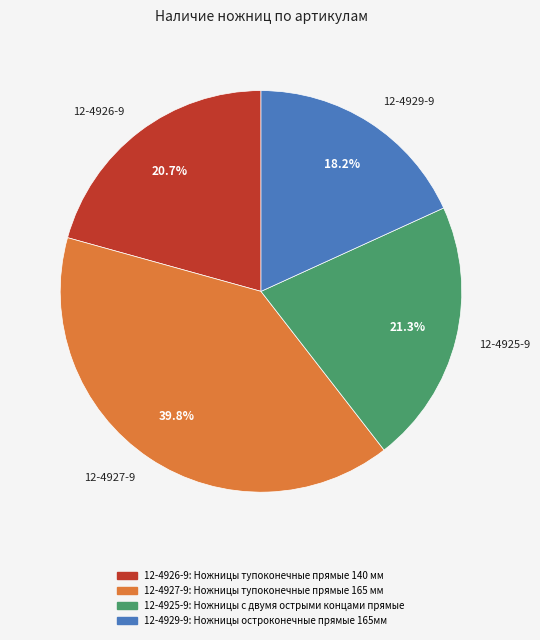

Approximately how many times larger is the value at 12-4927-9 compared to 12-4929-9?

2.2